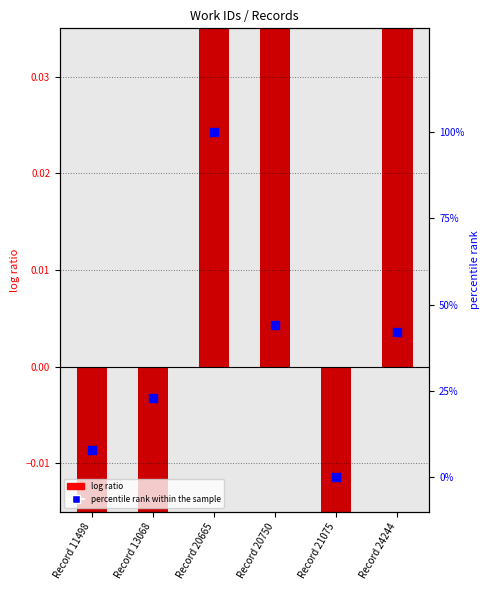

Which series has the widest spread of Y values?

percentile rank within the sample